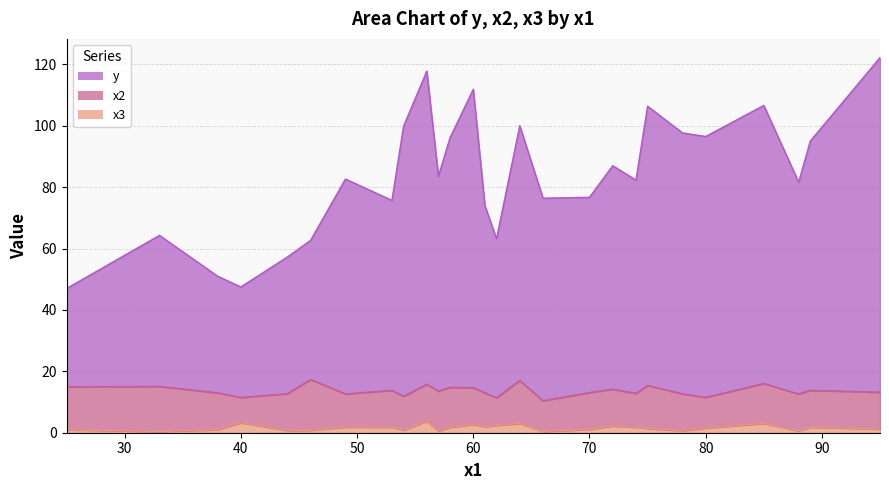

Which series has the largest range (max minus min)?

y